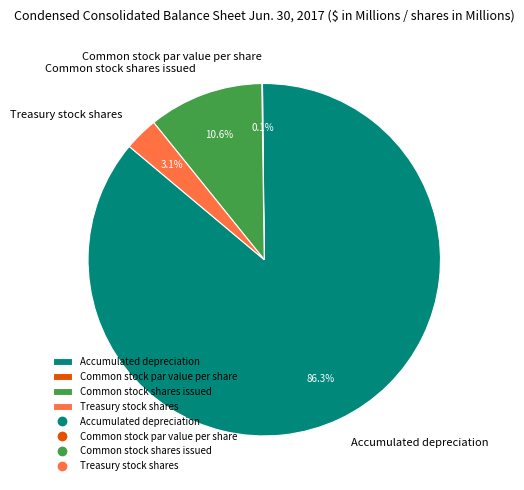

Is the sum of Common stock shares issued and Treasury stock shares greater than half?

No